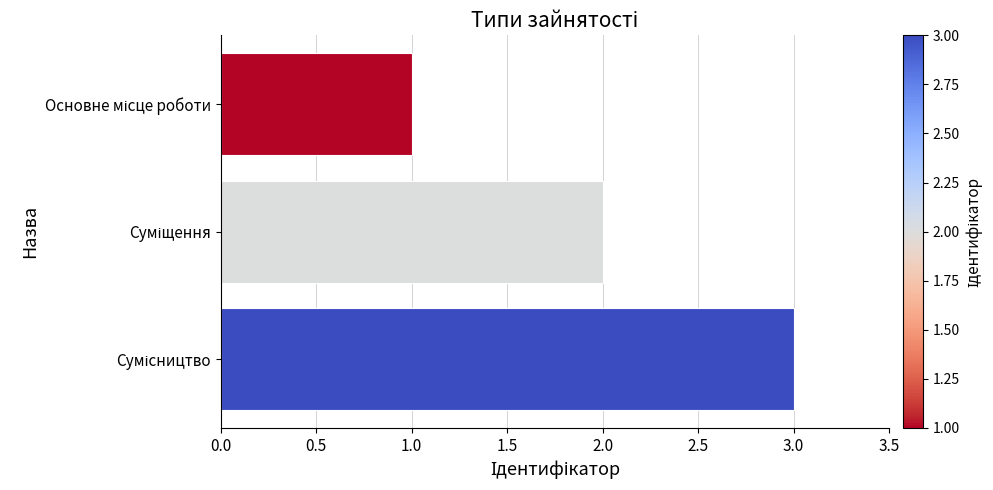

What is the sum of all values?

6